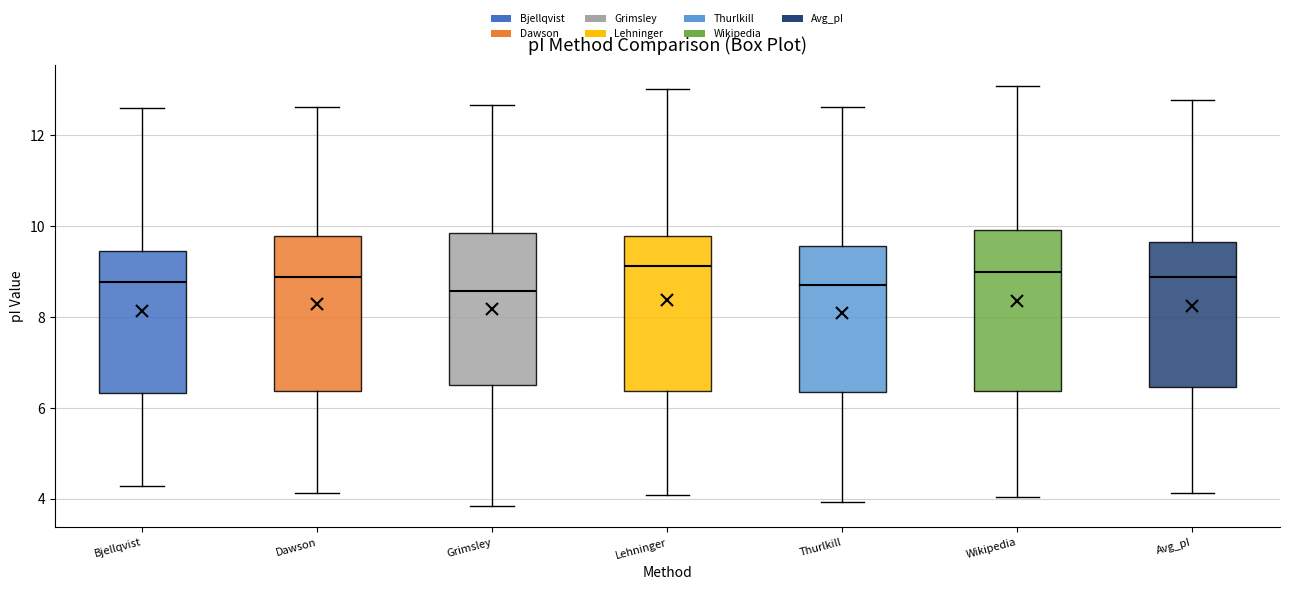

Where is the lower edge of the box for Wikipedia on the y-axis? The values are not printed on the chart, so give them approximately, as read against the axis.

6.4